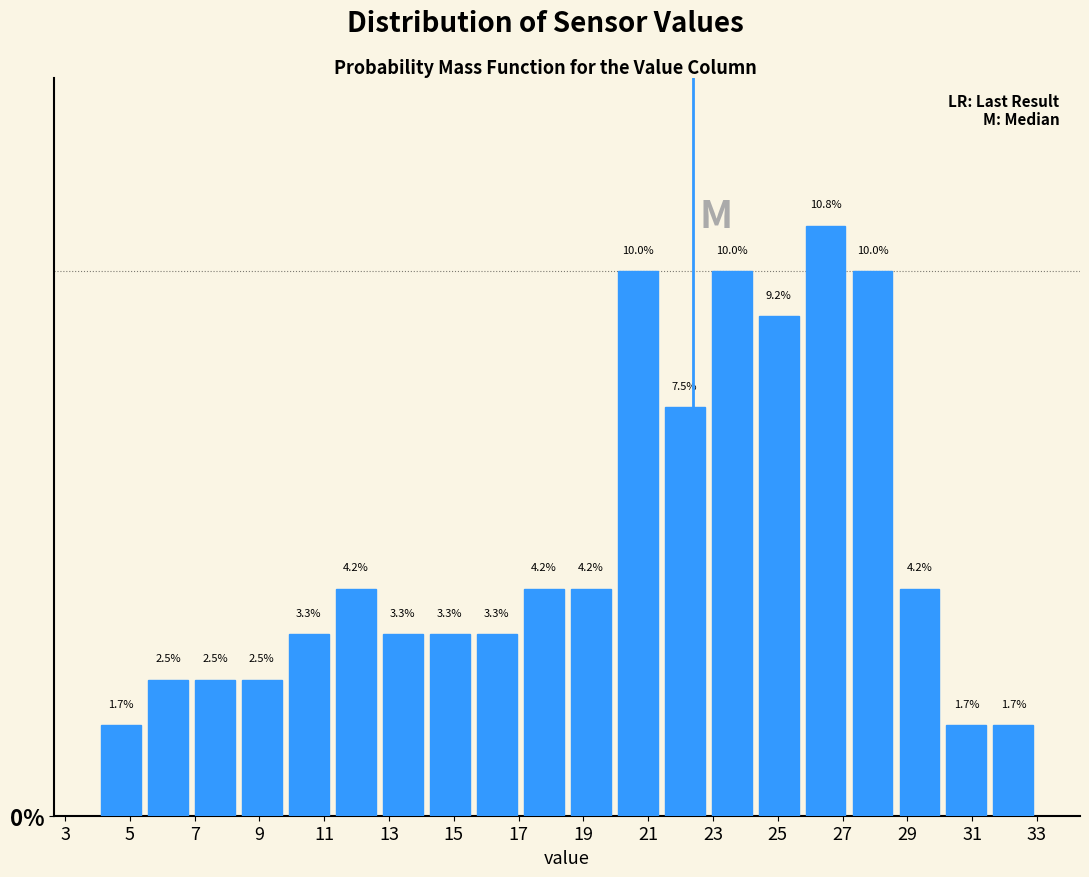

Over which range of the x-axis is the bar tallest?

25.75 to 27.20